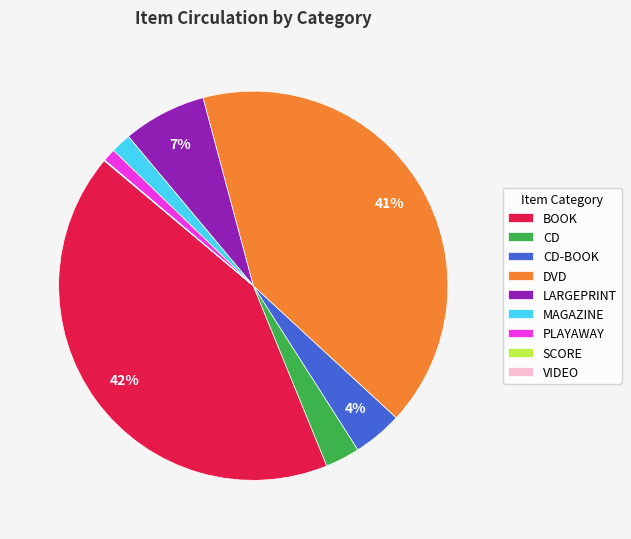

Which has a higher value, BOOK or DVD?

BOOK